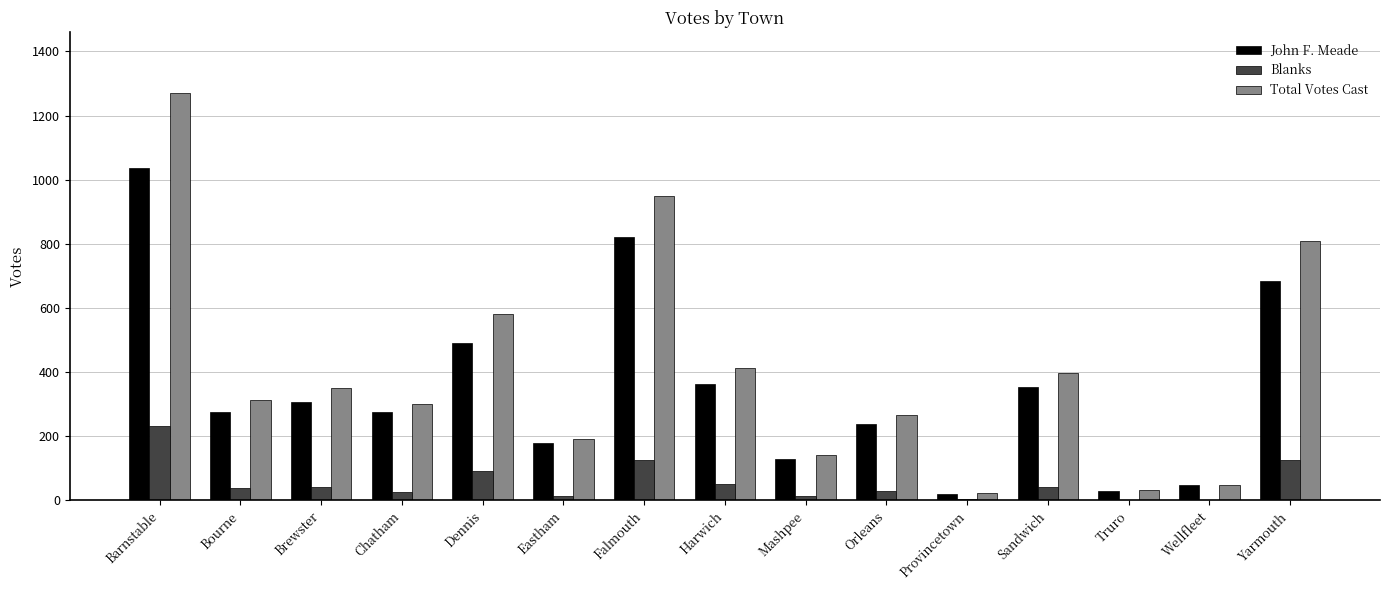

What is the spread (max minus min) of values at Eastham?

178